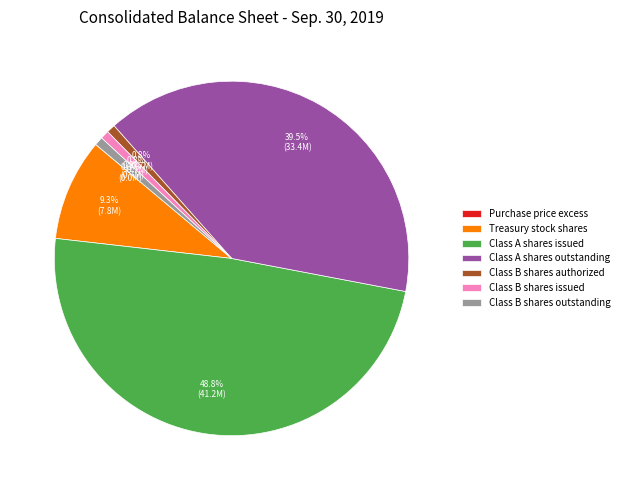

What portion of the pie excludes Class B shares authorized?

99.2%